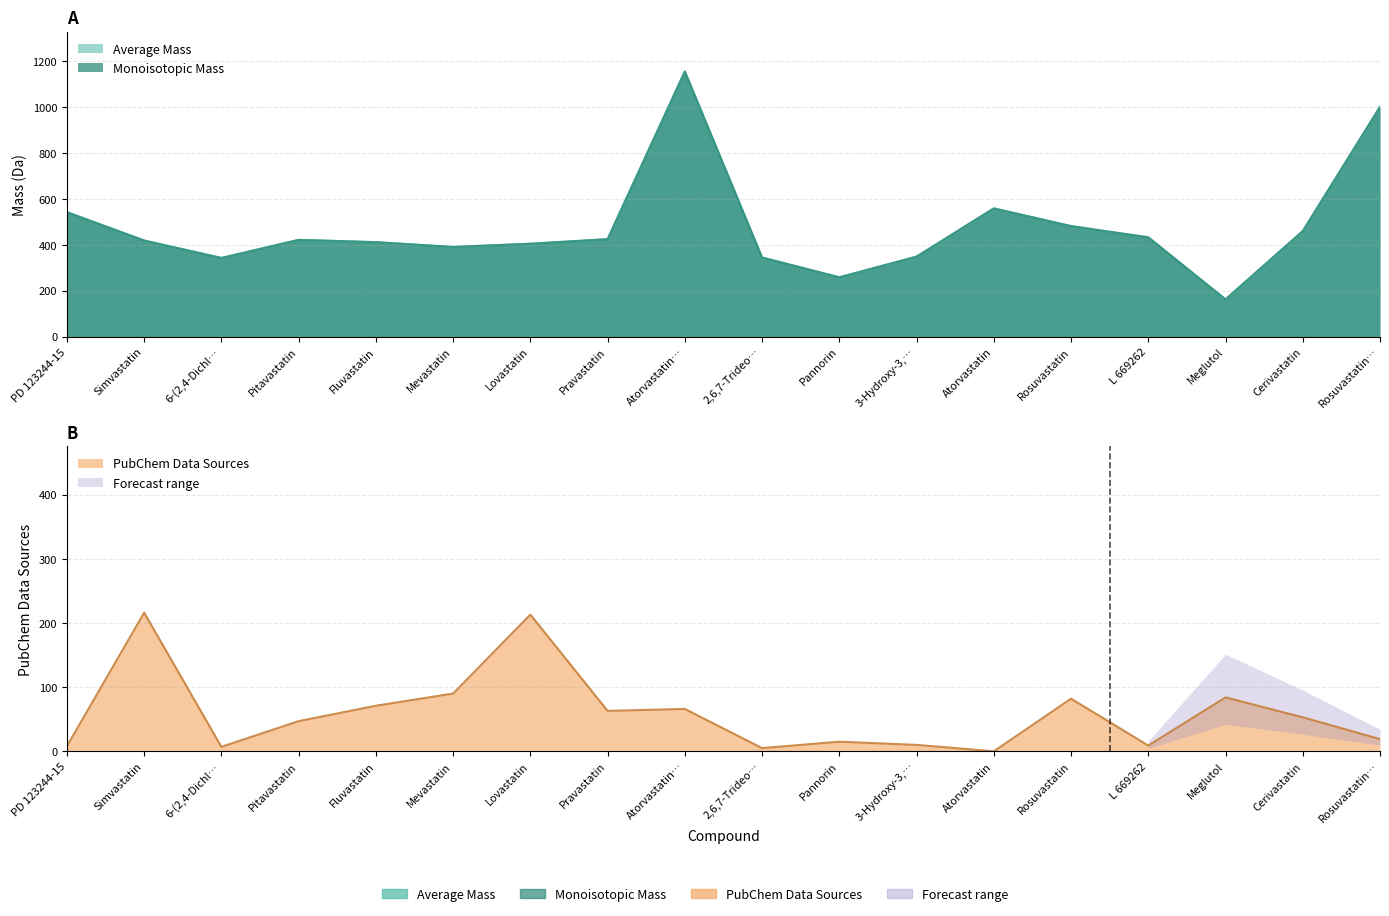

What position from the left is Simvastatin?

2